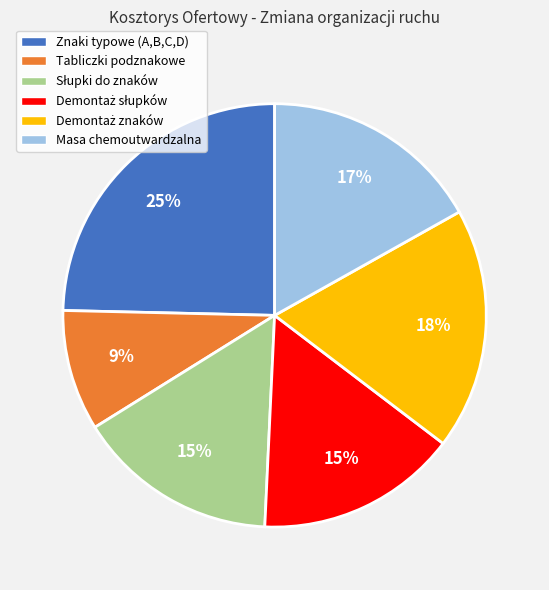

Do Masa chemoutwardzalna and Tabliczki podznakowe together represent more than half of the pie?

No